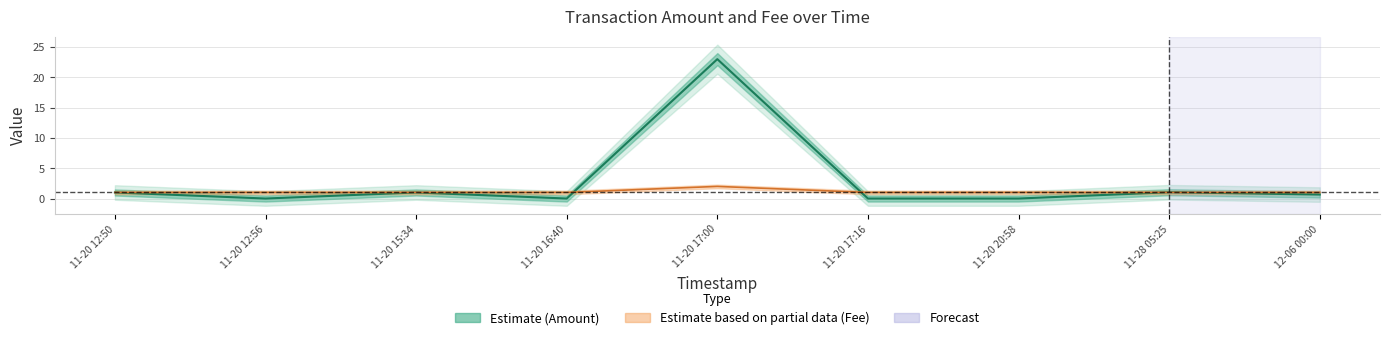

Which series changed the most between 11-20 15:34 and 11-20 17:00?

Amount